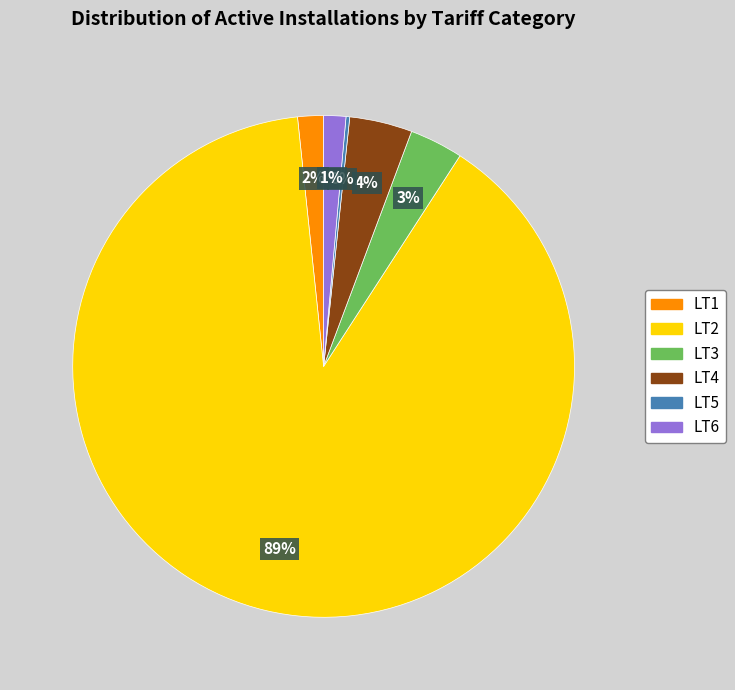

Combined, do LT1 and LT4 account for over 50%?

No